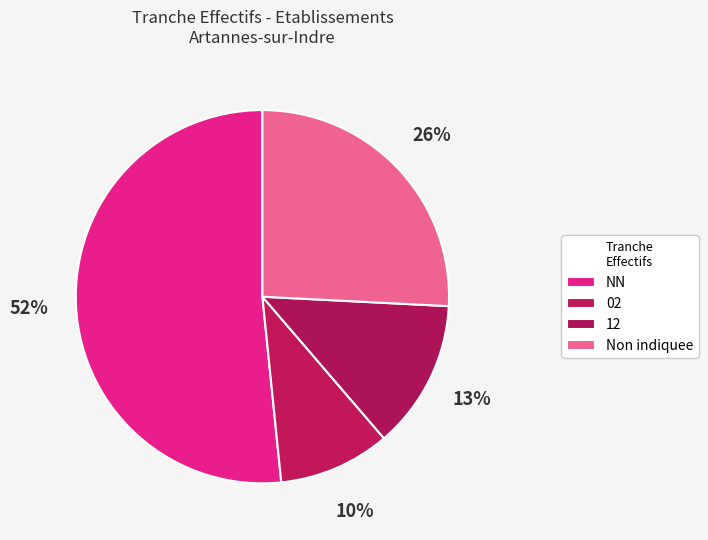

How many slices are in this pie chart?

4